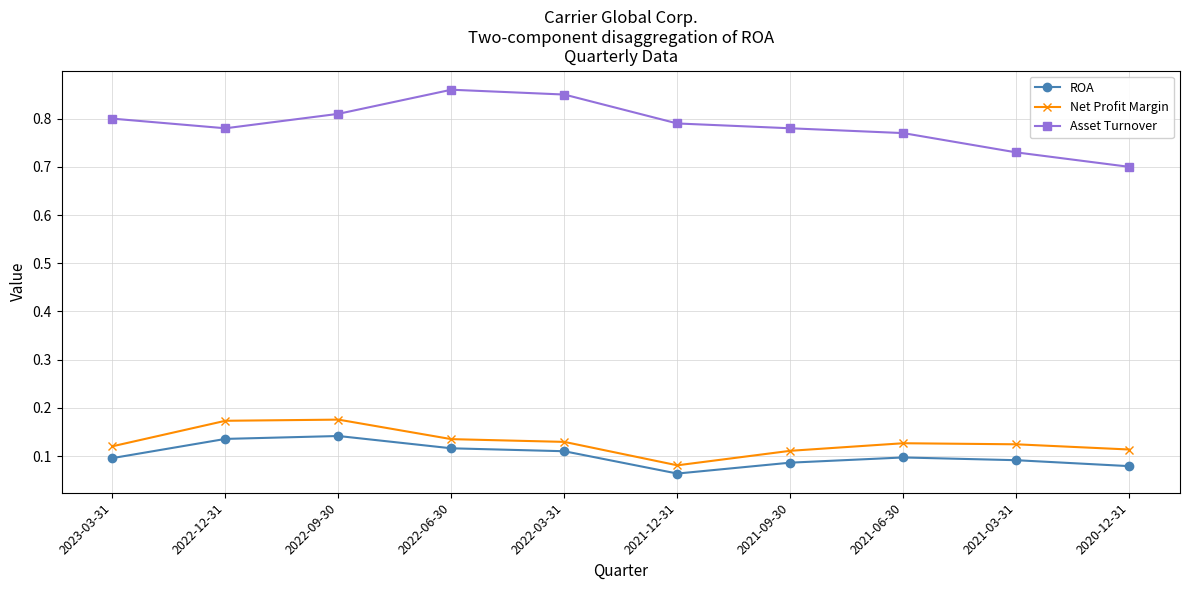

What is the sum of all ROA values?

1.0